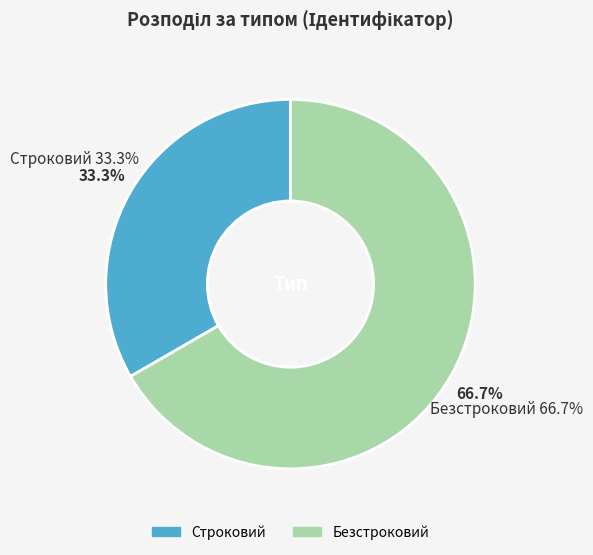

What portion of the pie excludes Строковий?

66.7%